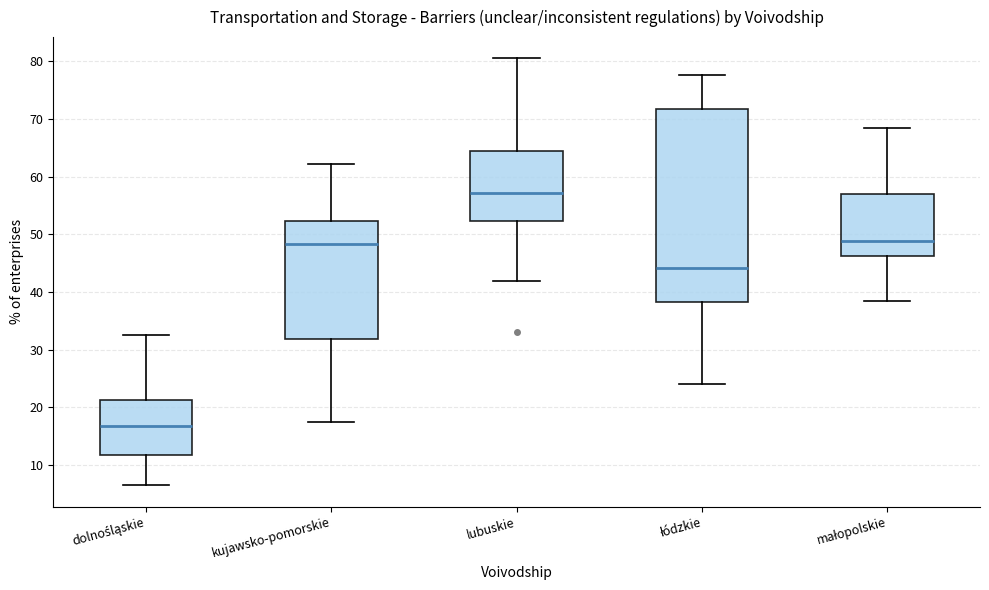

Reading left to right, transcribe this box plot: for each box, give where its median line is, the range the box spans, and where its two whiskers end, as read against the y-axis. The values are not printed on the chart, so give them approximately, as read against the axis.

dolnośląskie: median 17, box 12 to 21, whiskers 7 to 33
kujawsko-pomorskie: median 48, box 32 to 52, whiskers 18 to 62
lubuskie: median 57, box 52 to 65, whiskers 42 to 81
łódzkie: median 44, box 38 to 72, whiskers 24 to 78
małopolskie: median 49, box 46 to 57, whiskers 39 to 68